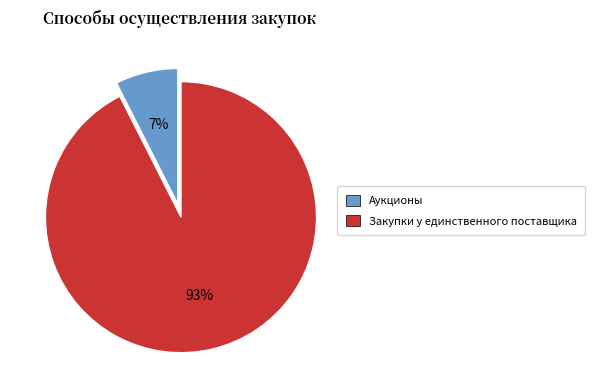

Is there a majority slice in this chart?

Yes